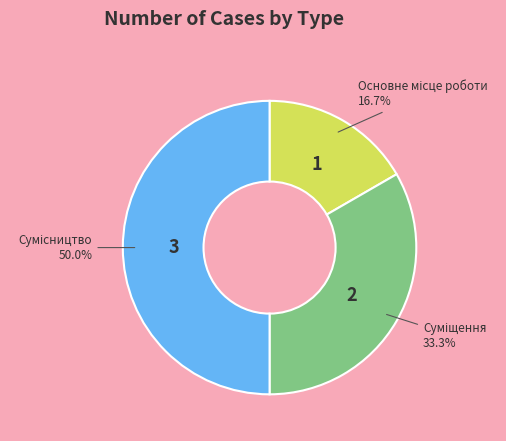

Rank the categories by value from lowest to highest.

Основне місце роботи, Суміщення, Сумісництво